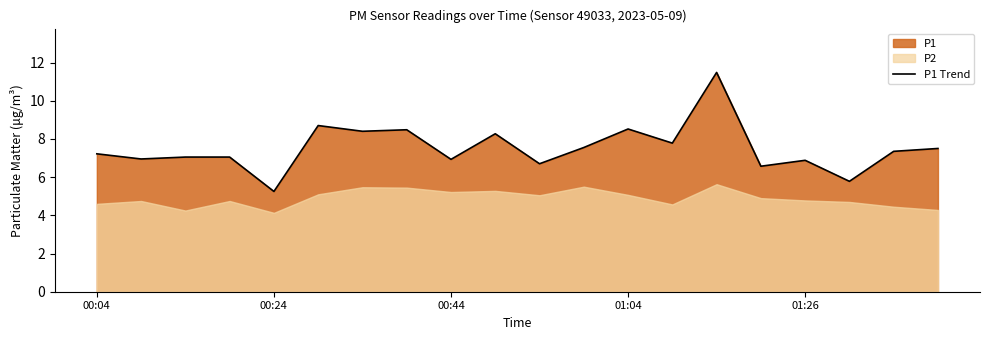

At which label does the data first exceed 7?

00:04